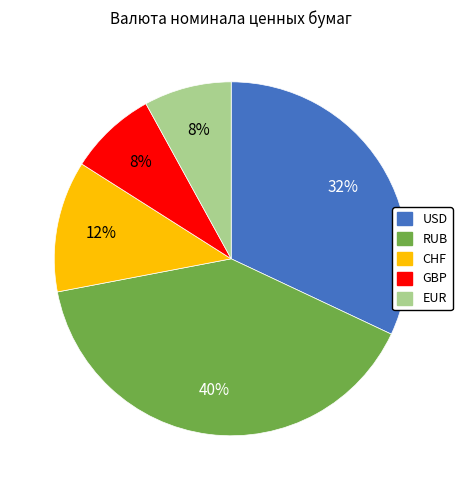

To the nearest percent, what is the combined percentage of CHF and RUB?

52%